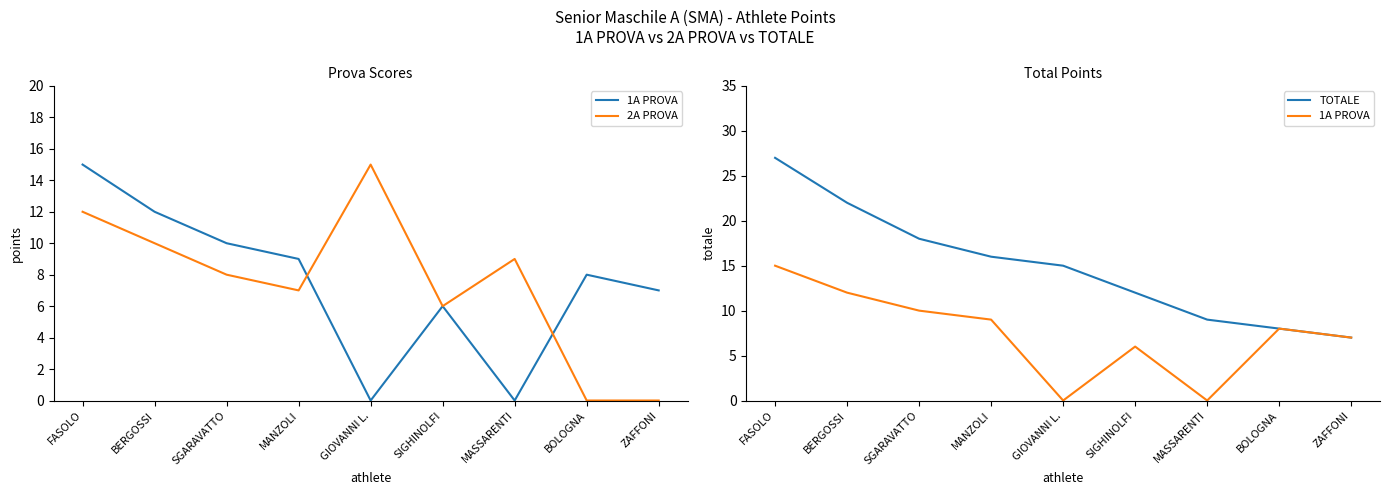

What is the value of the TOTALE point at the 2nd from the left?

22